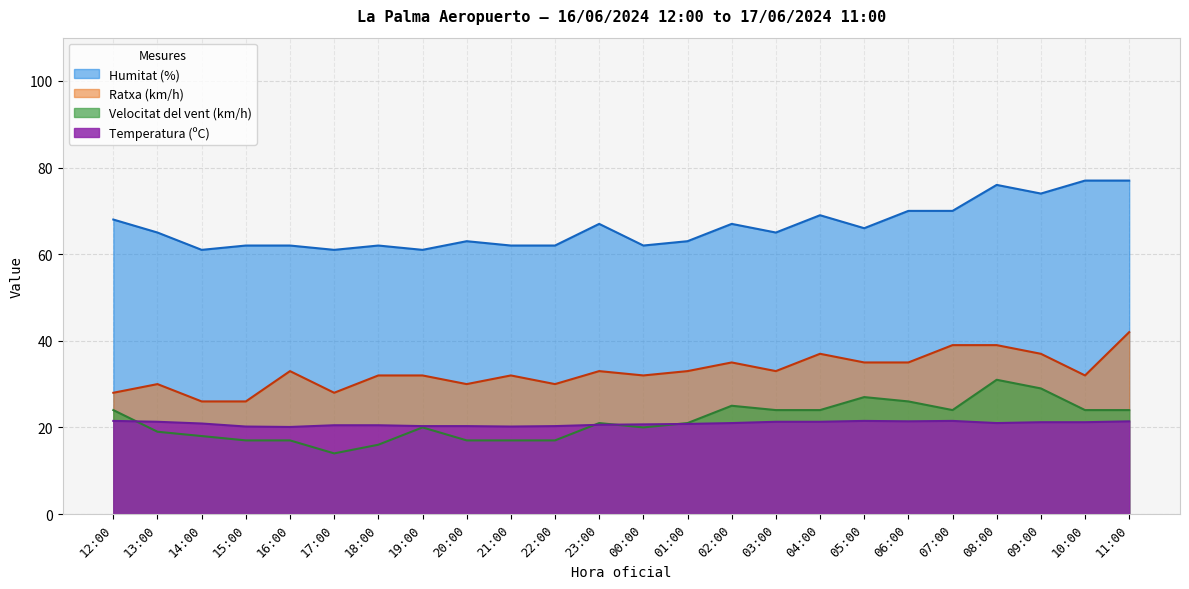

Reading left to right, extract all data points from this chart.

Temperatura (ºC): 12:00=21.5	13:00=21.3	14:00=20.9	15:00=20.2	16:00=20.1	17:00=20.5	18:00=20.5	19:00=20.3	20:00=20.3	21:00=20.2	22:00=20.3	23:00=20.6	00:00=20.7	01:00=20.8	02:00=21.0	03:00=21.3	04:00=21.3	05:00=21.5	06:00=21.4	07:00=21.5	08:00=21.0	09:00=21.2	10:00=21.2	11:00=21.4
Velocitat del vent (km/h): 12:00=24.0	13:00=19.0	14:00=18.0	15:00=17.0	16:00=17.0	17:00=14.0	18:00=16.0	19:00=20.0	20:00=17.0	21:00=17.0	22:00=17.0	23:00=21.0	00:00=20.0	01:00=21.0	02:00=25.0	03:00=24.0	04:00=24.0	05:00=27.0	06:00=26.0	07:00=24.0	08:00=31.0	09:00=29.0	10:00=24.0	11:00=24.0
Ratxa (km/h): 12:00=28.0	13:00=30.0	14:00=26.0	15:00=26.0	16:00=33.0	17:00=28.0	18:00=32.0	19:00=32.0	20:00=30.0	21:00=32.0	22:00=30.0	23:00=33.0	00:00=32.0	01:00=33.0	02:00=35.0	03:00=33.0	04:00=37.0	05:00=35.0	06:00=35.0	07:00=39.0	08:00=39.0	09:00=37.0	10:00=32.0	11:00=42.0
Humitat (%): 12:00=68.0	13:00=65.0	14:00=61.0	15:00=62.0	16:00=62.0	17:00=61.0	18:00=62.0	19:00=61.0	20:00=63.0	21:00=62.0	22:00=62.0	23:00=67.0	00:00=62.0	01:00=63.0	02:00=67.0	03:00=65.0	04:00=69.0	05:00=66.0	06:00=70.0	07:00=70.0	08:00=76.0	09:00=74.0	10:00=77.0	11:00=77.0